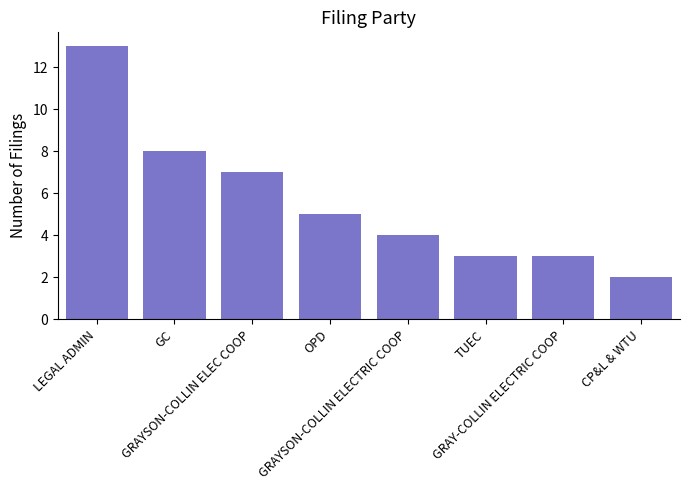

Reading right to left, transcribe all the data shown in this chart.

CP&L & WTU=2	GRAY-COLLIN ELECTRIC COOP=3	TUEC=3	GRAYSON-COLLIN ELECTRIC COOP=4	OPD=5	GRAYSON-COLLIN ELEC COOP=7	GC=8	LEGAL ADMIN=13